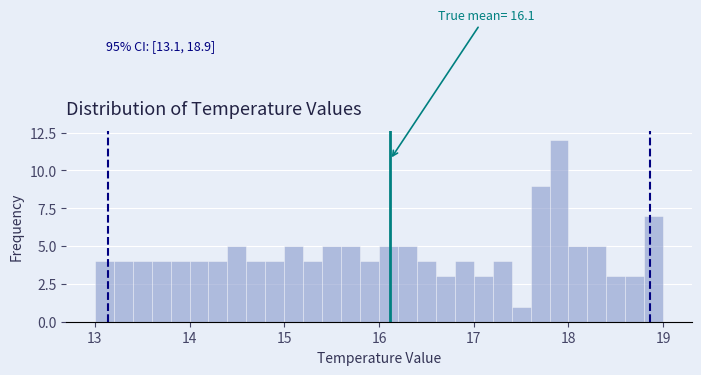

Read against the x-axis, roughly where is the centre of the tallest bar?

17.9